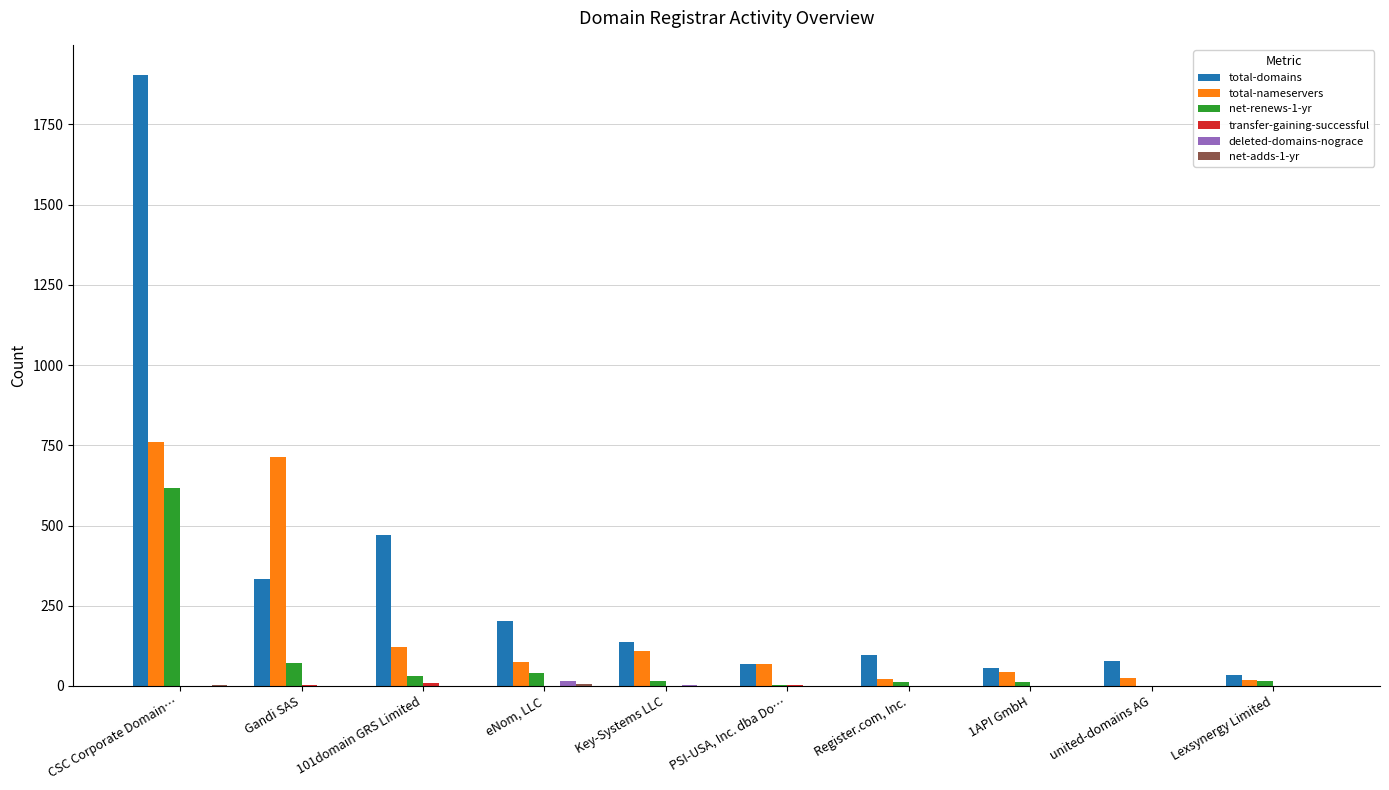

At which category is the sum across all series the highest?

CSC Corporate Domain…